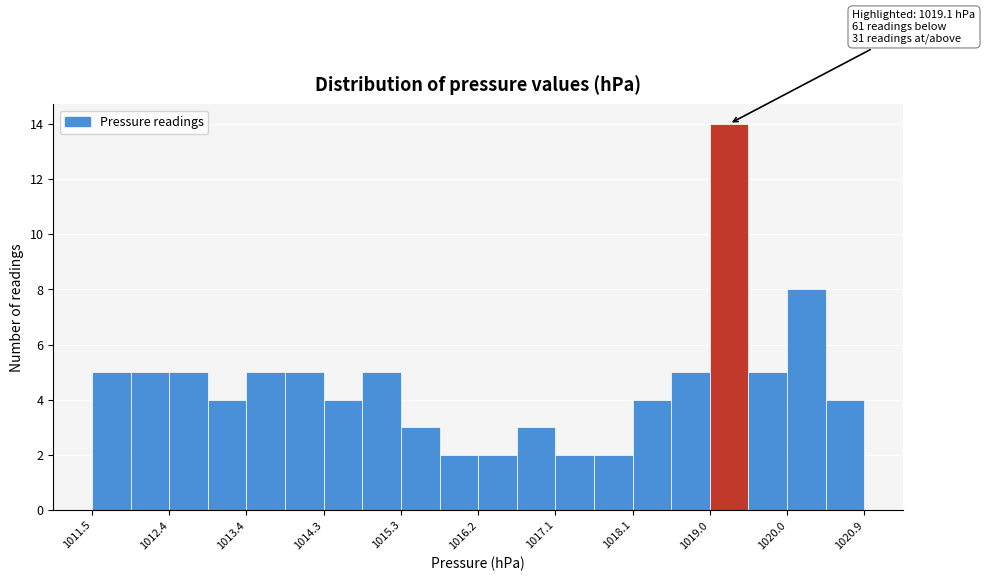

Which range on the x-axis has the tallest bar?

1019.02 to 1019.49